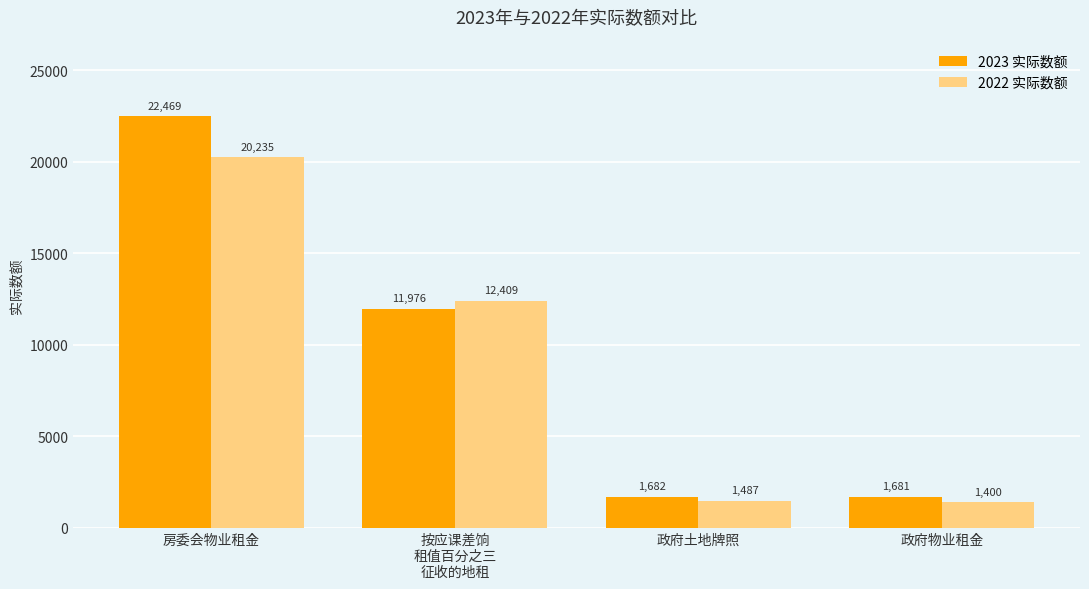

Is it true that 2023 实际数额 equals 591 at 政府土地牌照?

False